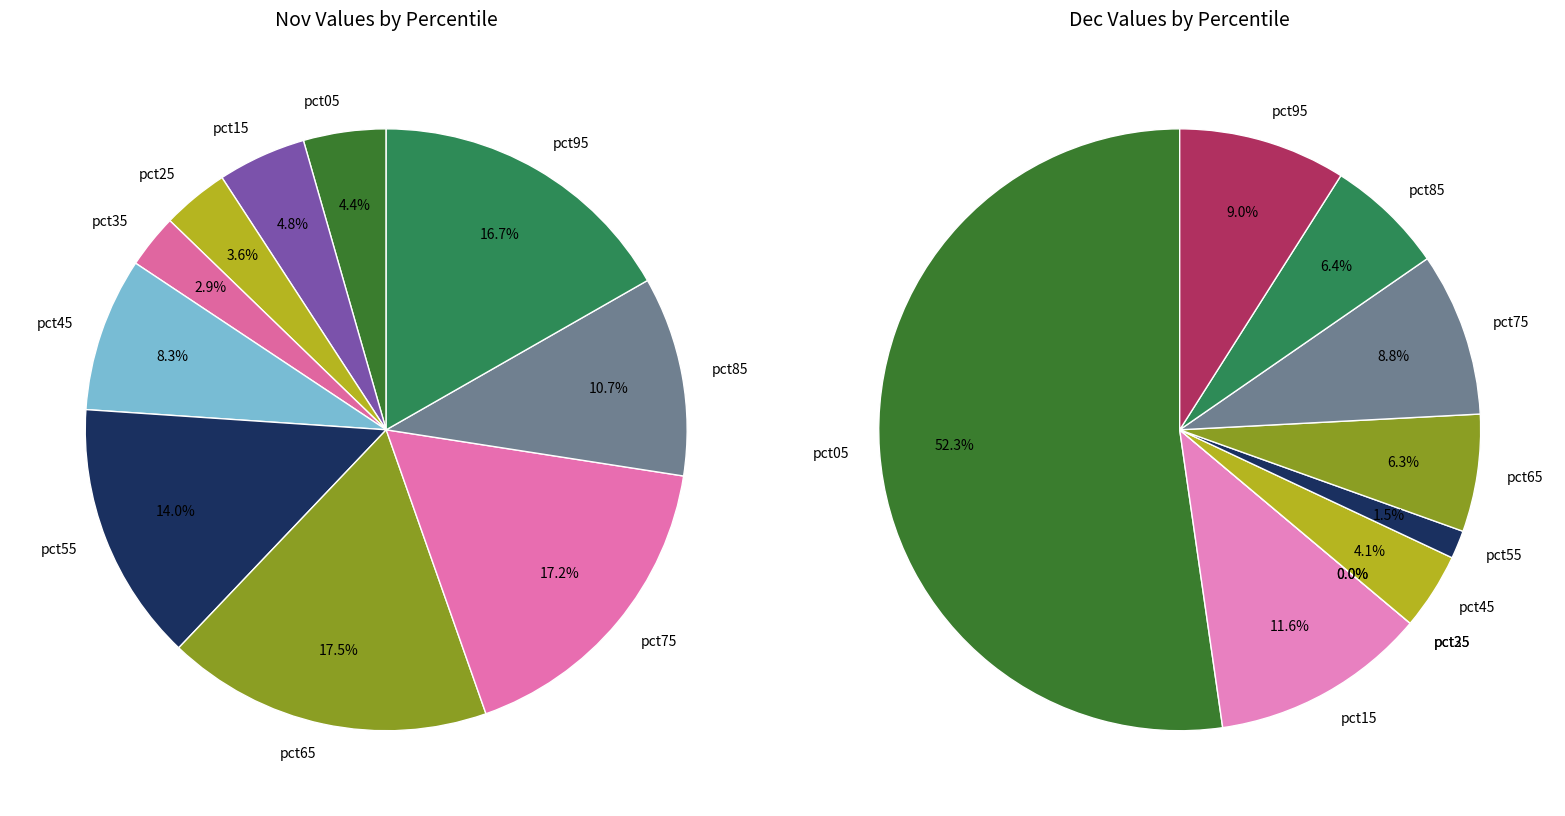

How many segments does this pie chart have?

10